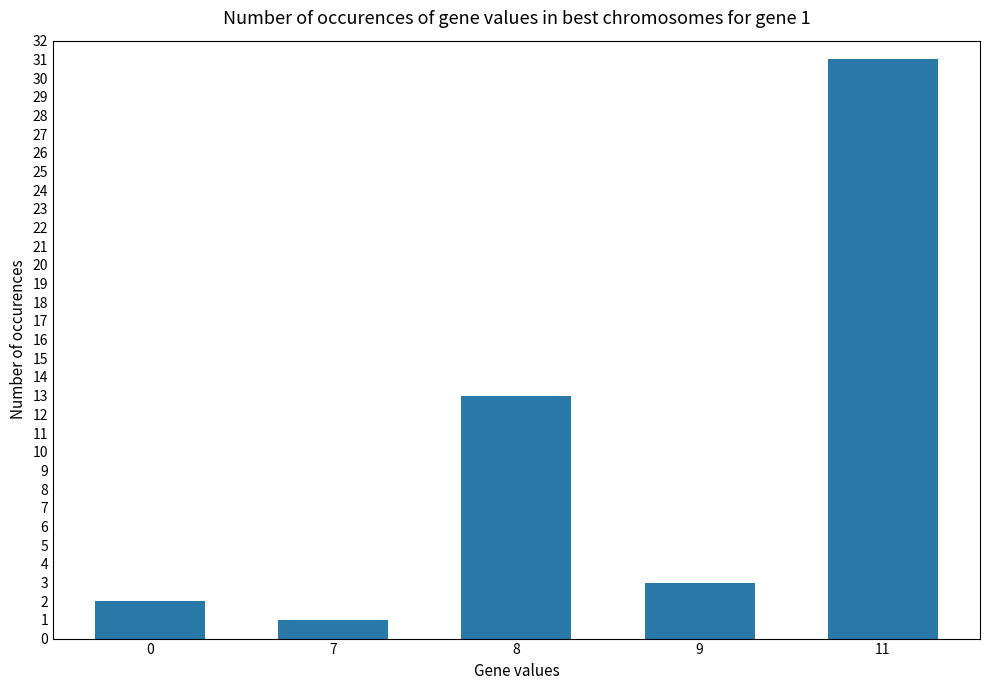

The chart shows a value of 1 at 0. True or false?

False